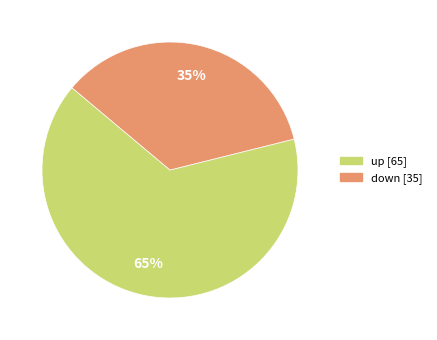

Which has a higher value, up or down?

up